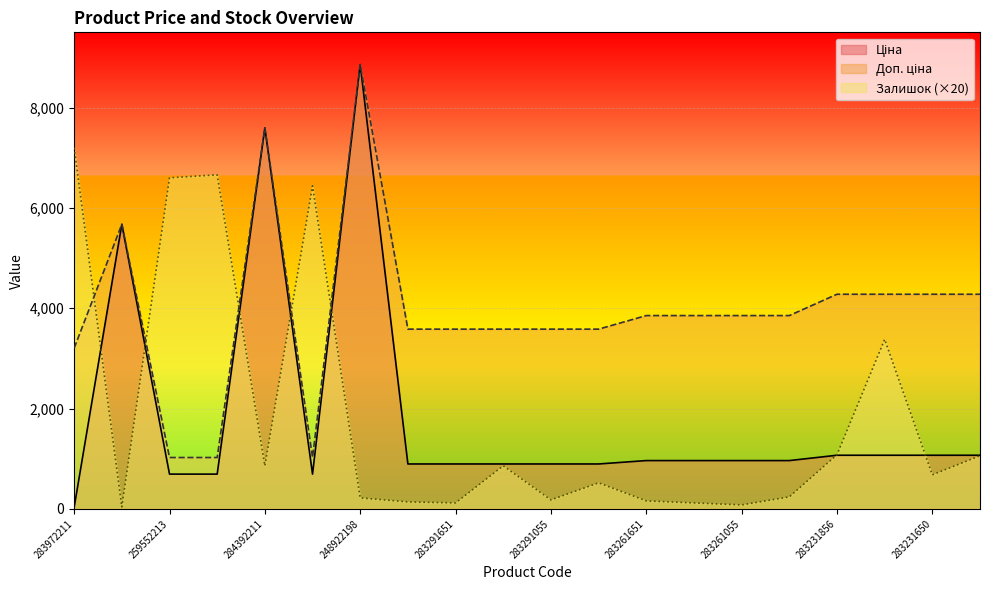

Between 283261055 and 283291856, which is larger?

283261055